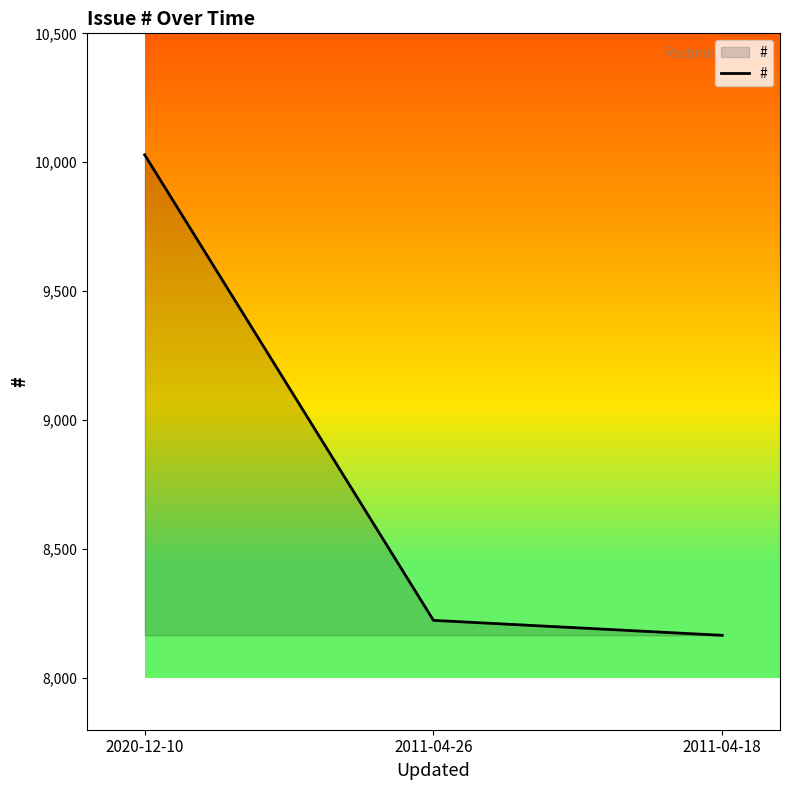

Is it true that the value at 2020-12-10 is 10029?

True